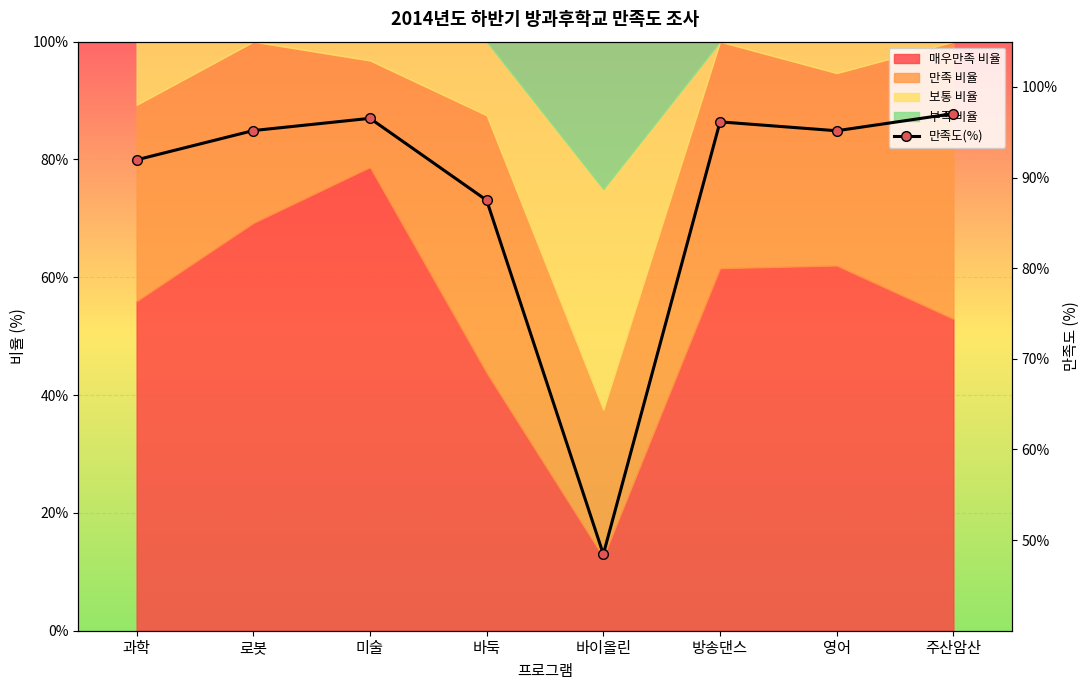

Rank the categories by value from highest to lowest.

주산암산, 미술, 방송댄스, 로봇, 영어, 과학, 바둑, 바이올린